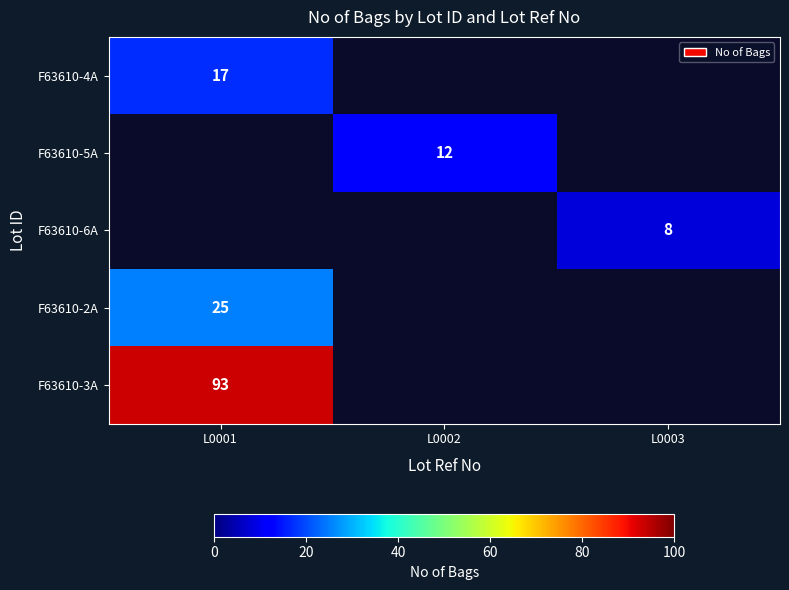

Is it true that F63610-4A equals 25 at L0001?

False